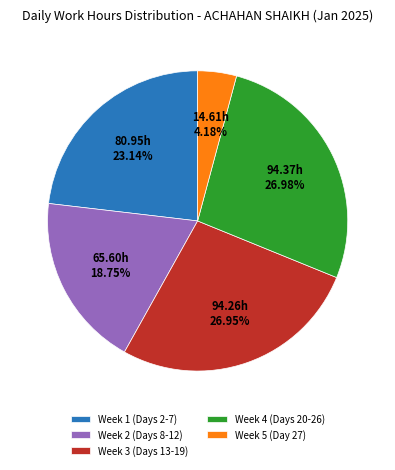

Is Week 5 (Day 27) the majority of the pie?

No